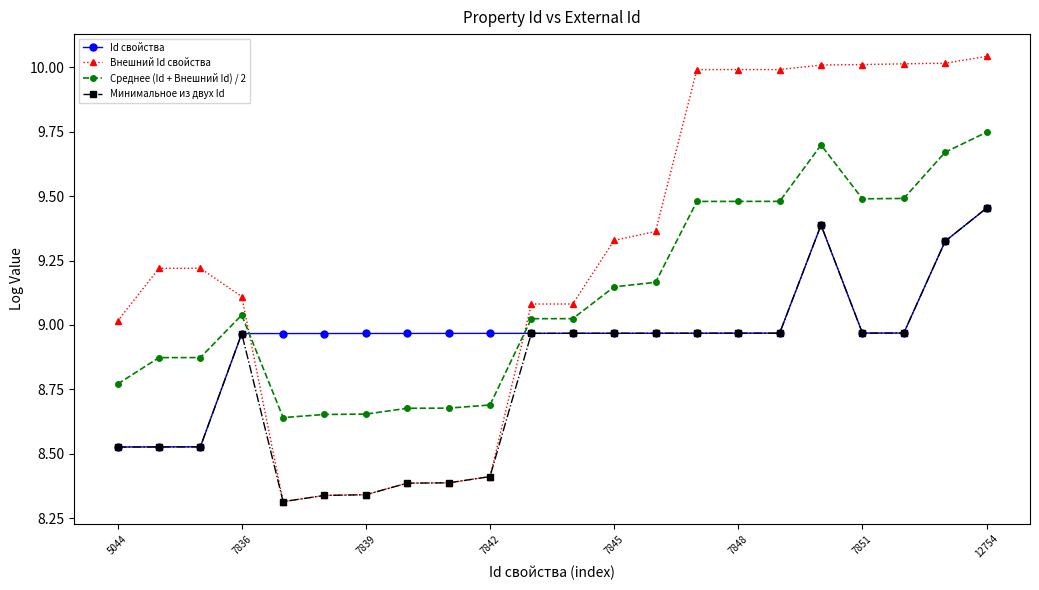

Which series has the largest total across all categories?

Внешний Id свойства